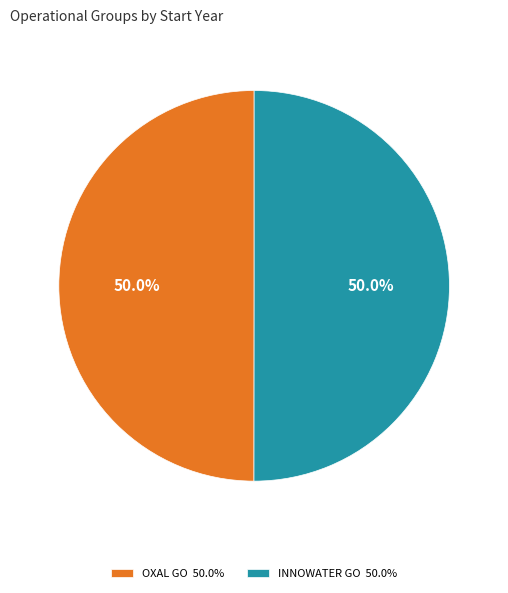

Is the sum of OXAL GO 50.0% and INNOWATER GO 50.0% greater than half?

Yes